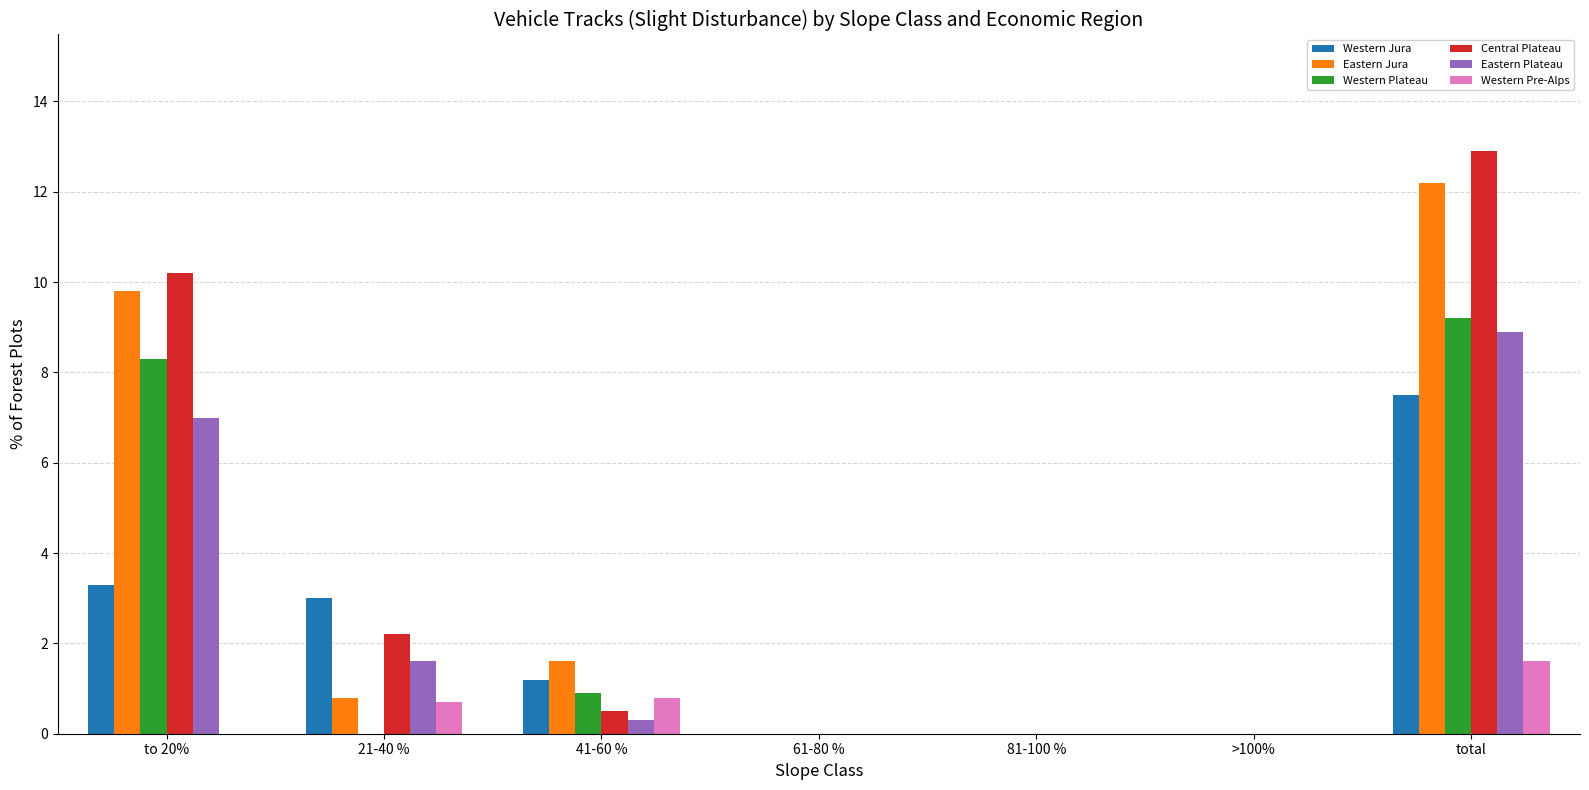

Between 41-60 % and >100%, which series saw the biggest shift?

Eastern Jura